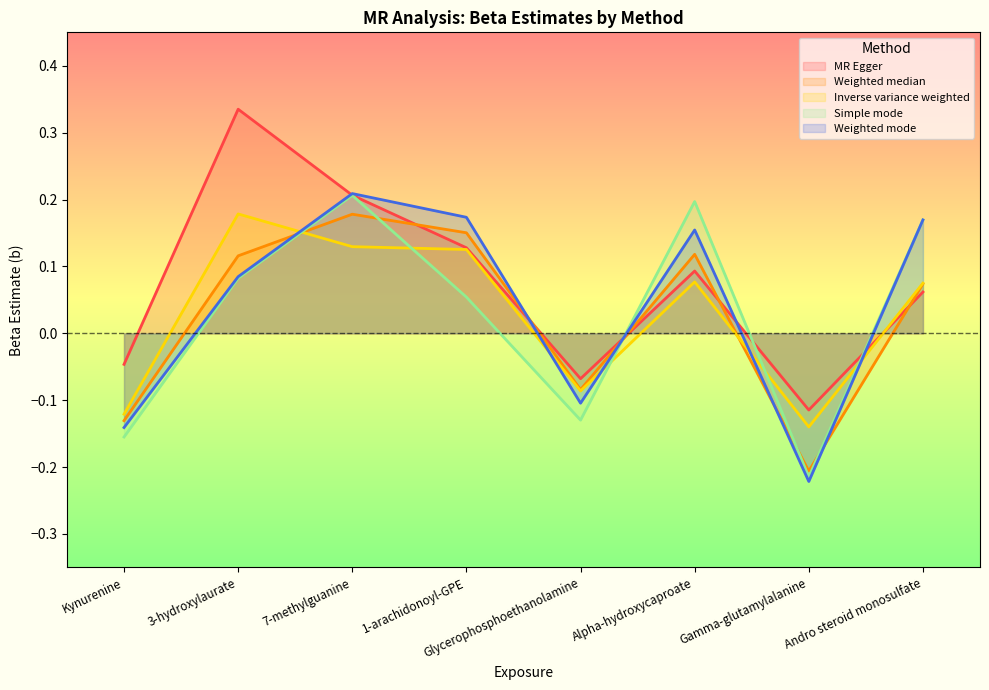

What is the label of the 3rd point from the left?

7-methylguanine